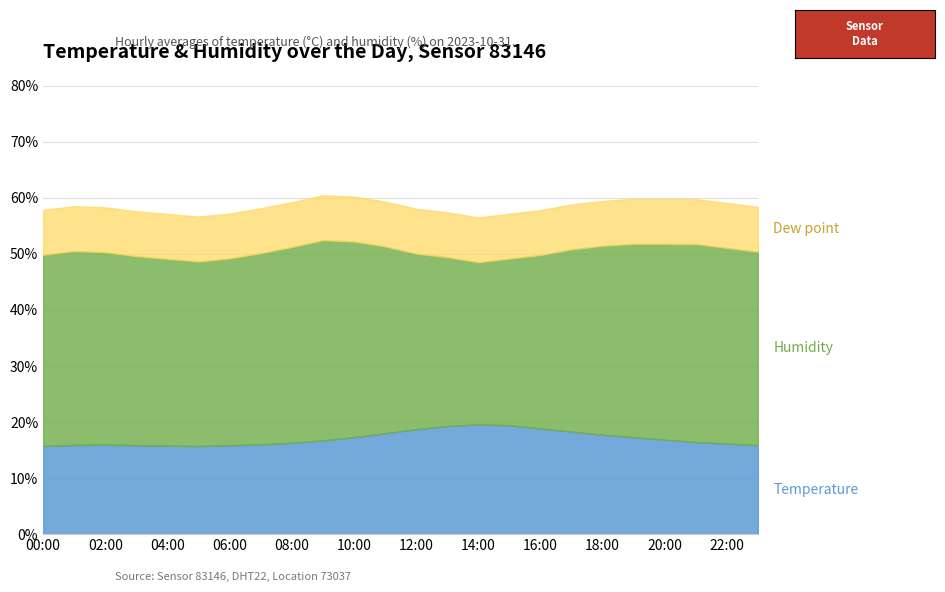

Where is the data nearest to the value 17?

20:00